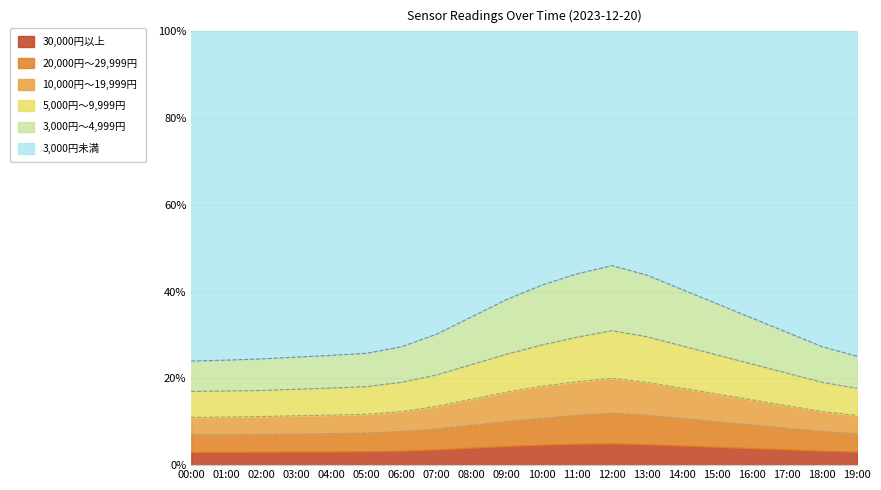

What is the label of the 7th point from the right?

13:00